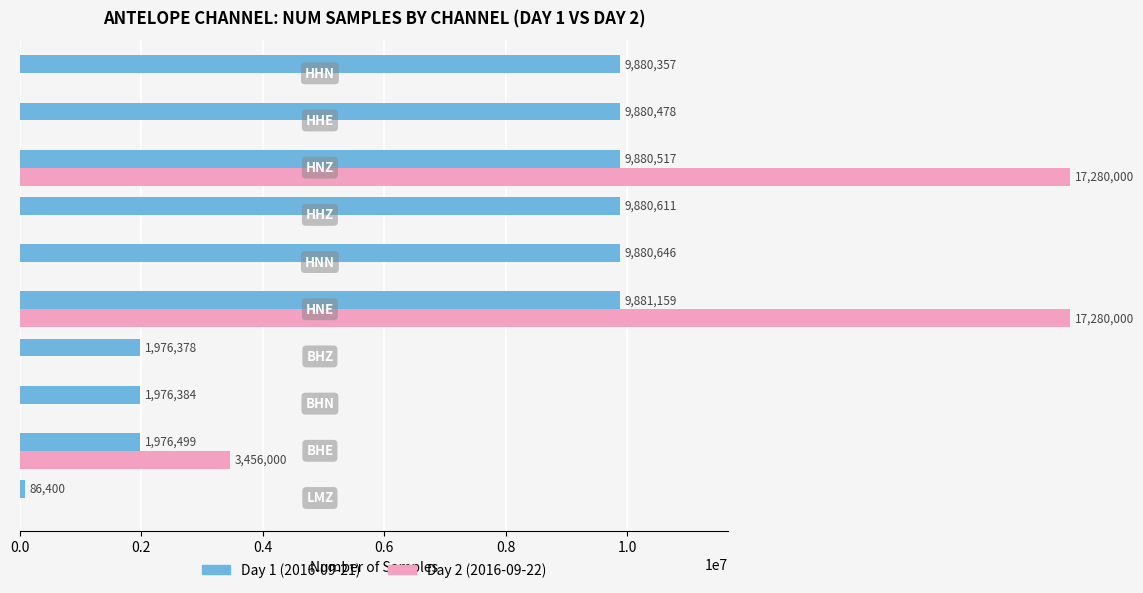

Rank the series by their maximum value, from highest to lowest.

Day 2 (2016-09-22), Day 1 (2016-09-21)